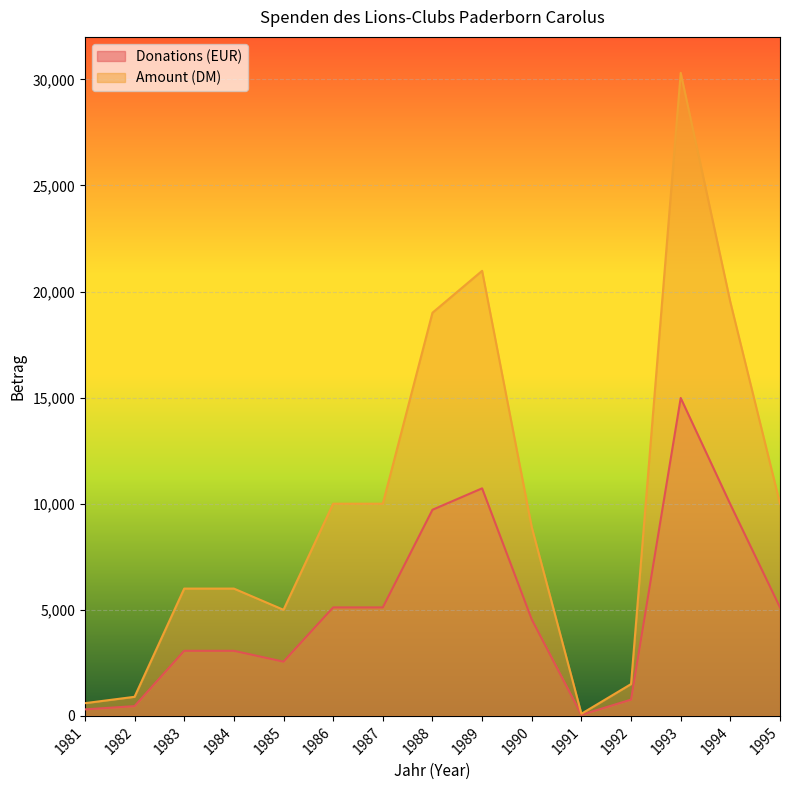

What are all the series names shown in the legend?

Donations (EUR), Amount (DM)